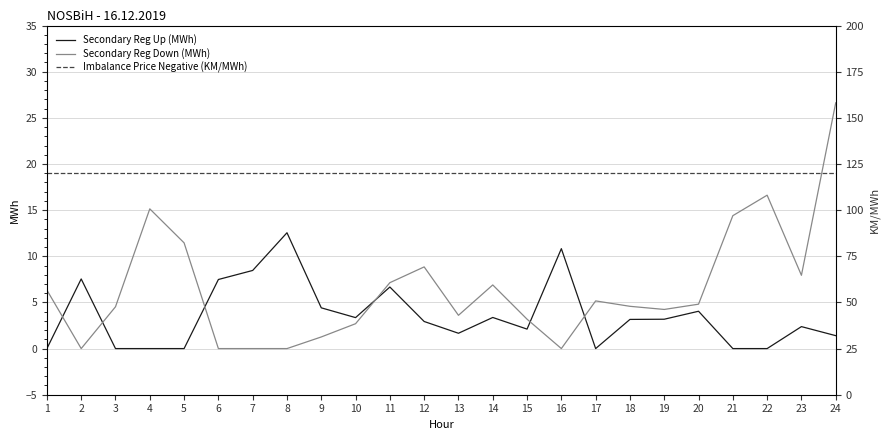

Does the chart display data point markers on the line(s)?

No